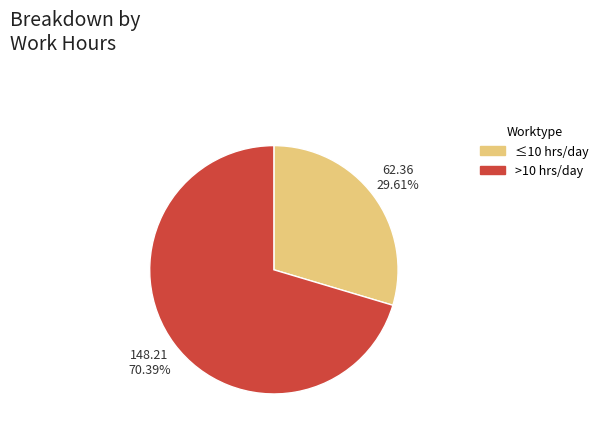

To the nearest percent, what is the average slice percentage?

50%